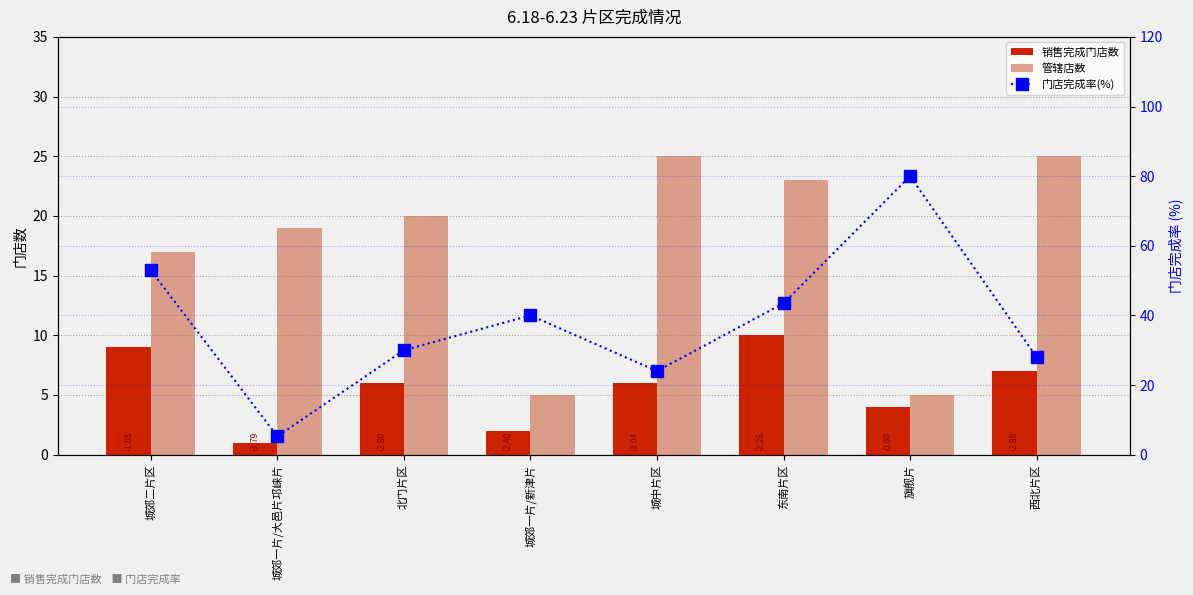

How many values in the 销售完成门店数 series exceed 6?

3